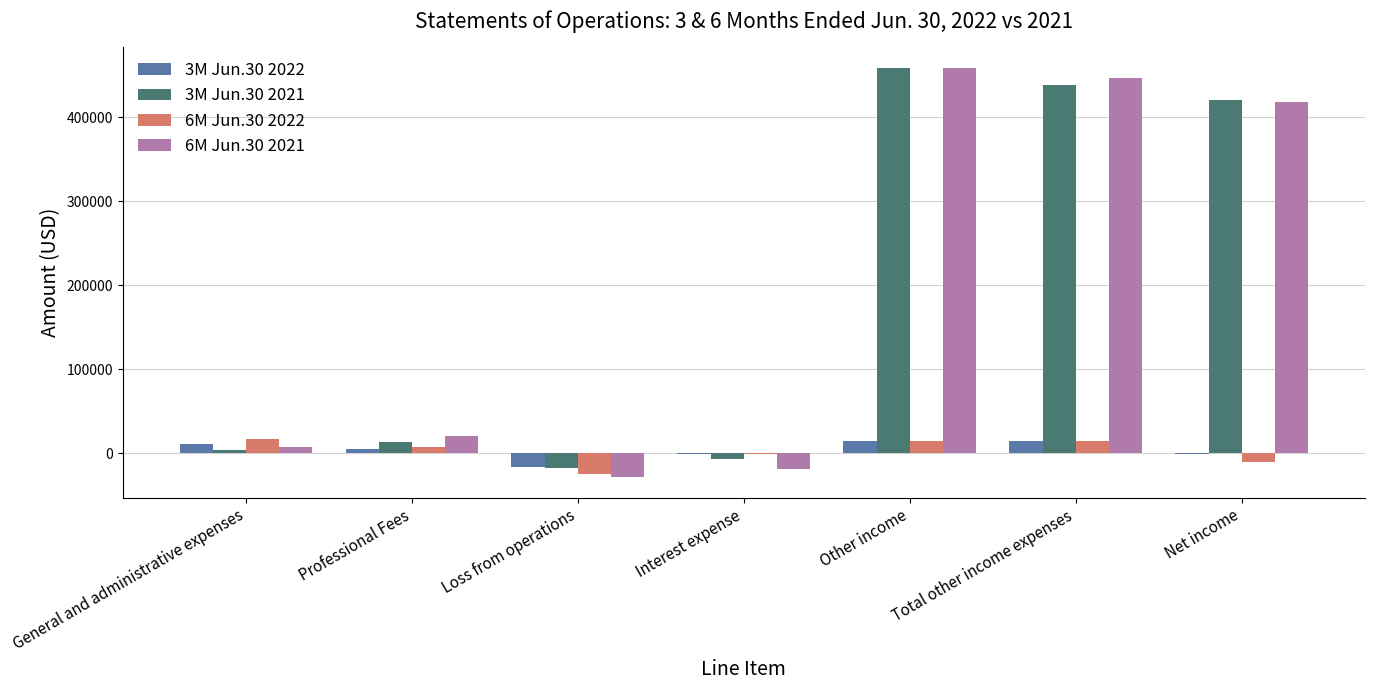

How many distinct data groups are displayed?

4